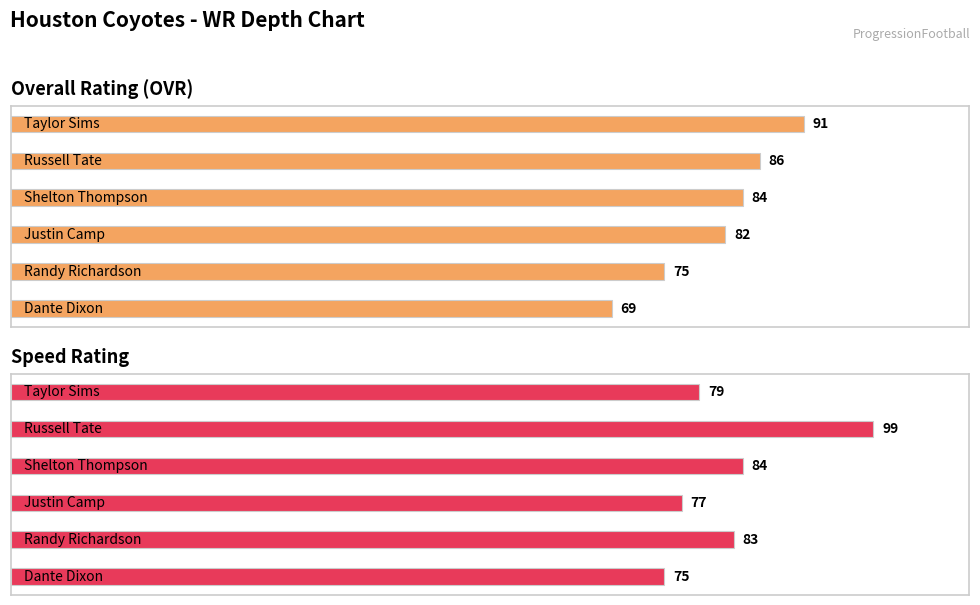

The value of ovr at 4 is 33. True or false?

False